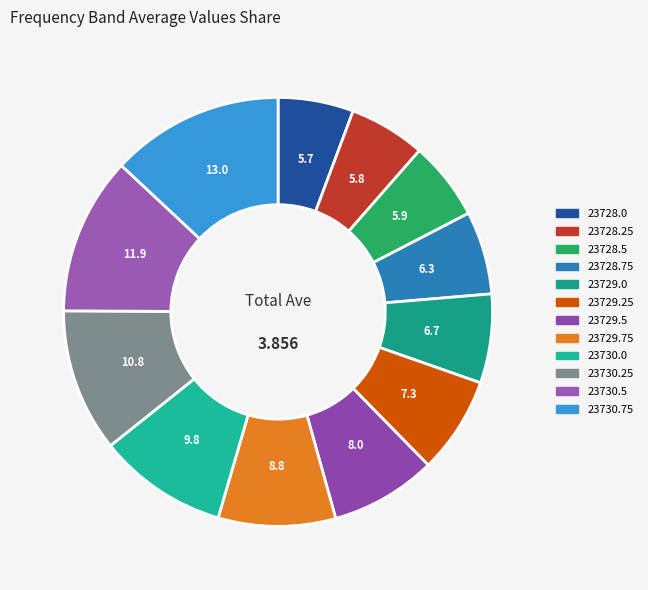

How many segments does this pie chart have?

12